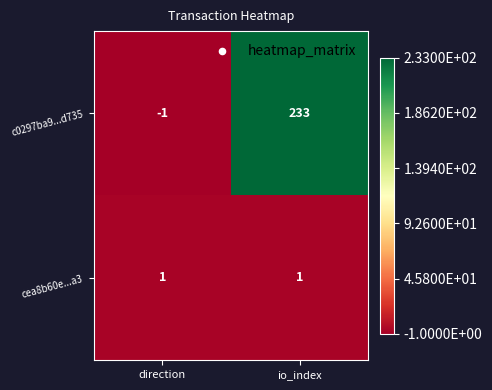

What is the greatest value displayed?

233